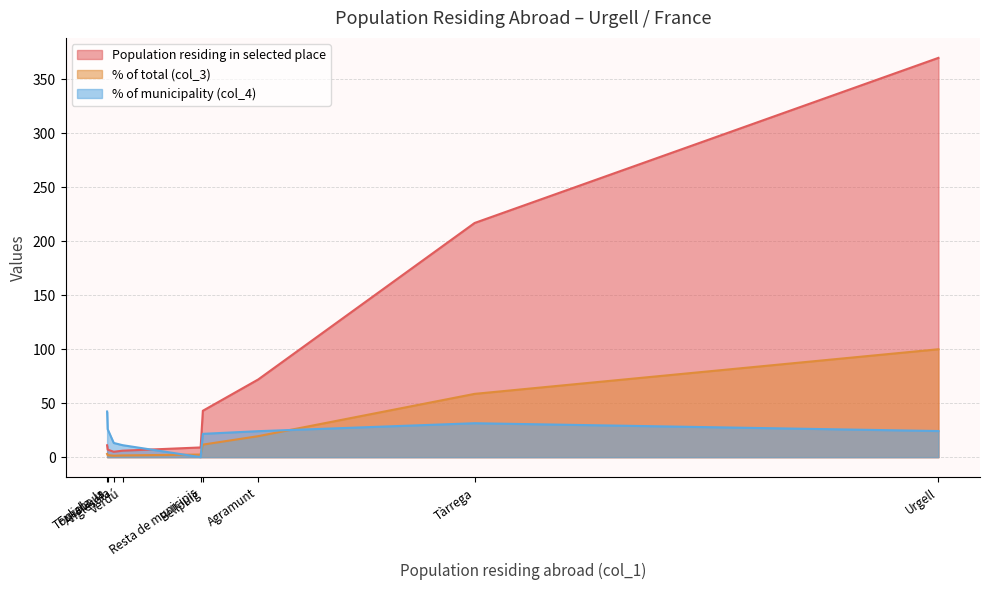

List the series in order of their peak value, highest first.

Population residing in selected place, % of total (col_3), % of municipality (col_4)